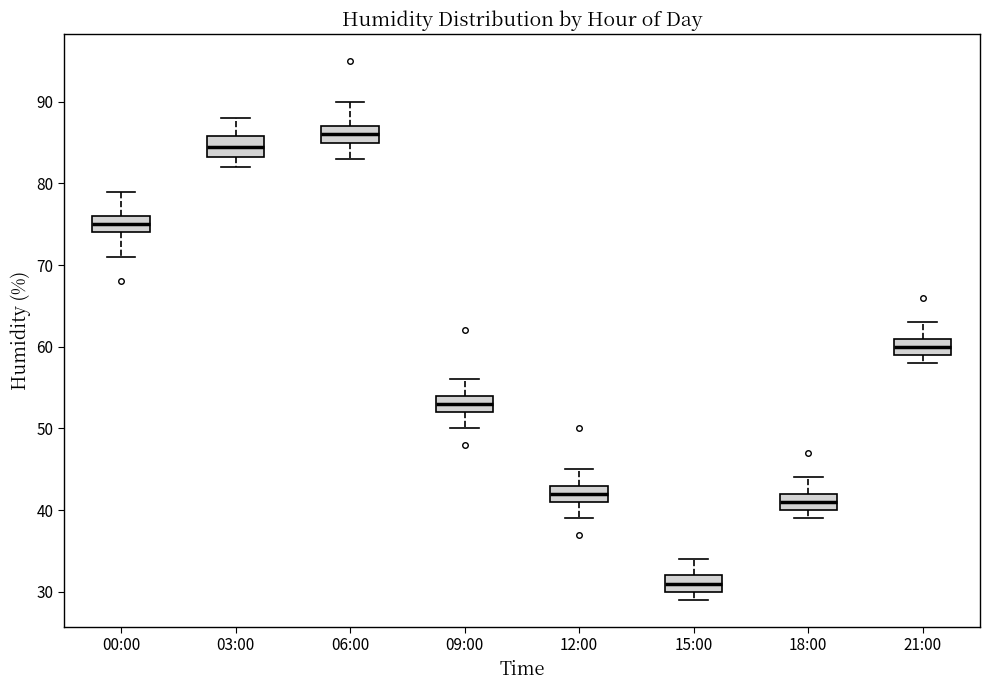

Reading left to right, transcribe this box plot: for each box, give where its median line is, the range the box spans, and where its two whiskers end, as read against the y-axis. The values are not printed on the chart, so give them approximately, as read against the axis.

00:00: median 75, box 74 to 76, whiskers 71 to 79
03:00: median 85, box 83 to 86, whiskers 82 to 88
06:00: median 86, box 85 to 87, whiskers 83 to 90
09:00: median 53, box 52 to 54, whiskers 50 to 56
12:00: median 42, box 41 to 43, whiskers 39 to 45
15:00: median 31, box 30 to 32, whiskers 29 to 34
18:00: median 41, box 40 to 42, whiskers 39 to 44
21:00: median 60, box 59 to 61, whiskers 58 to 63